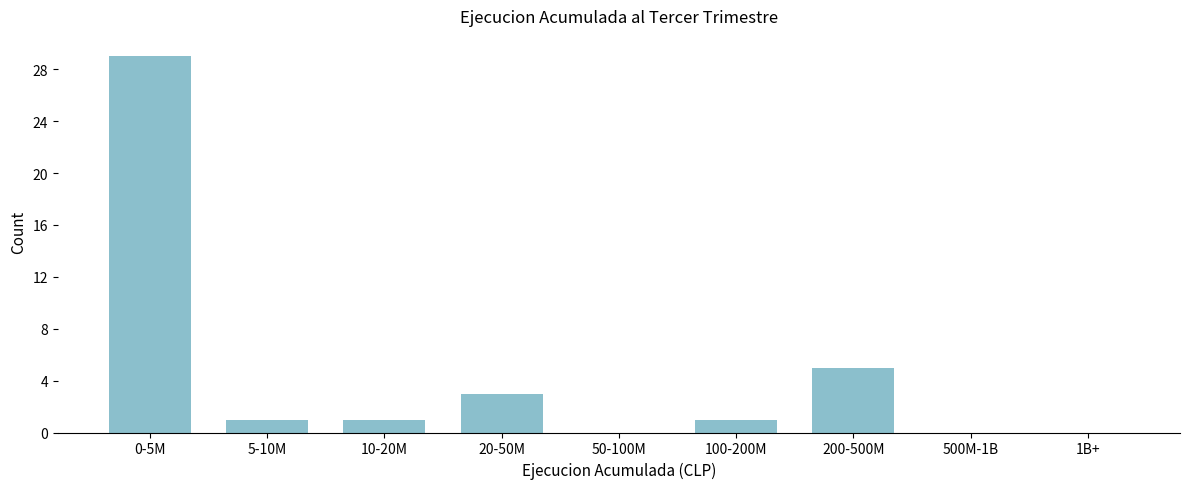

Reading left to right, what are all the values shown in this chart?

0-5M=29	5-10M=1	10-20M=1	20-50M=3	50-100M=0	100-200M=1	200-500M=5	500M-1B=0	1B+=0